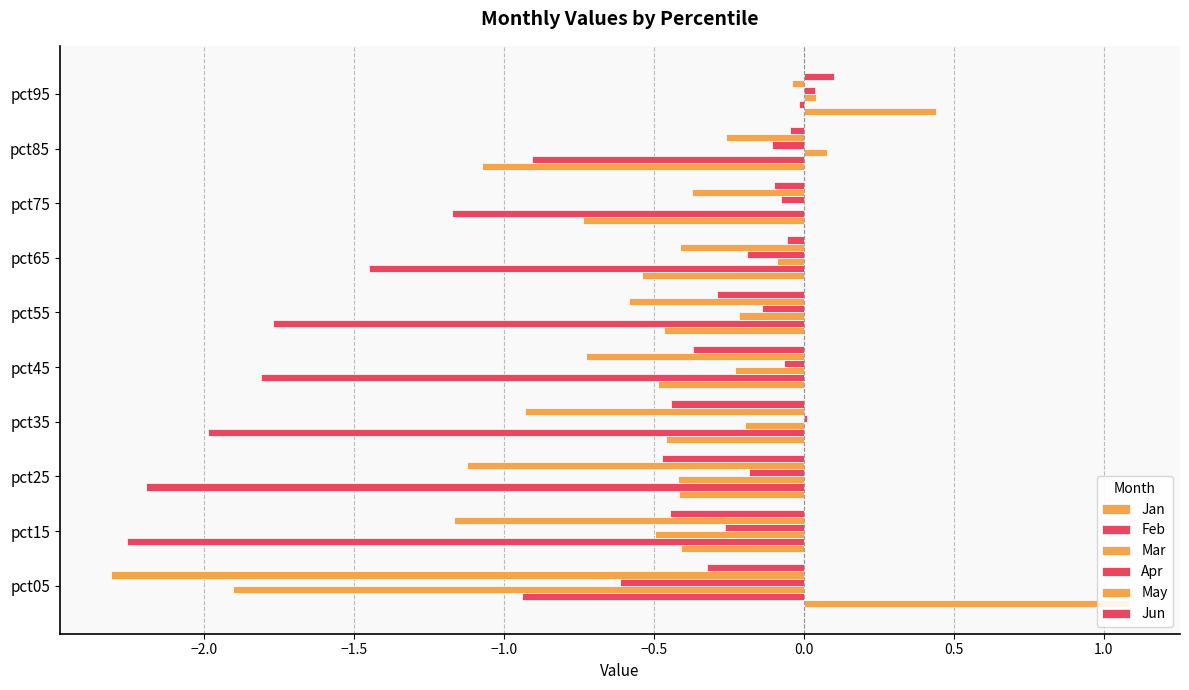

Does the chart contain any negative values?

Yes